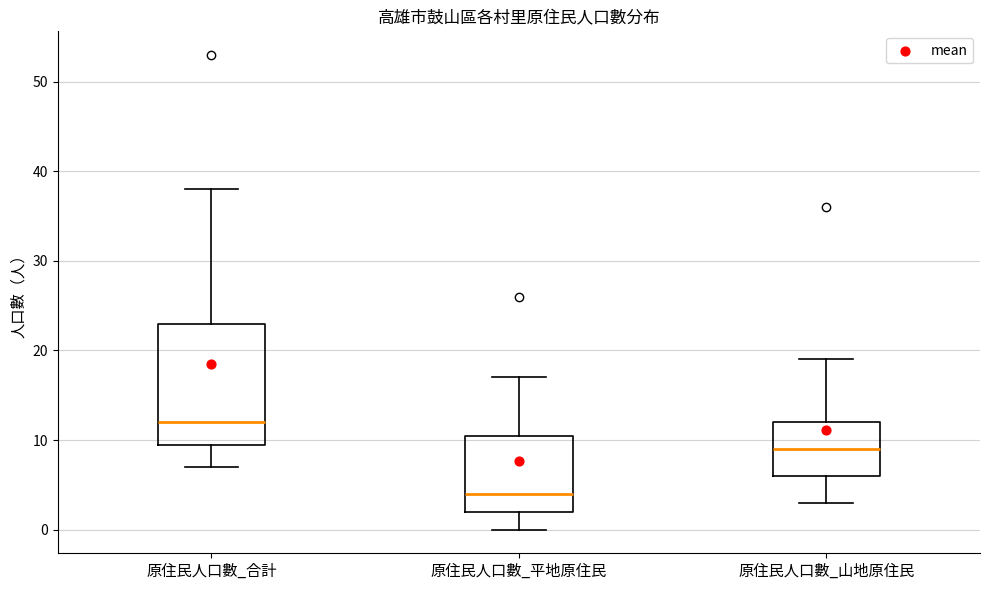

Where does the median line of the box for 原住民人口數_合計 sit on the y-axis? The values are not printed on the chart, so give them approximately, as read against the axis.

12